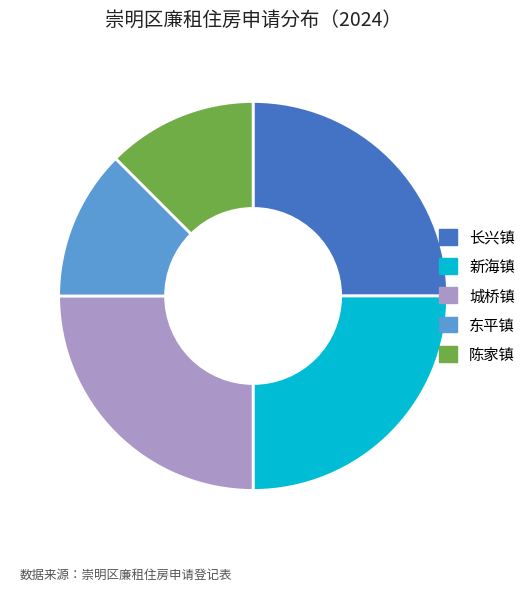

Between 城桥镇 and 陈家镇, which is larger?

城桥镇